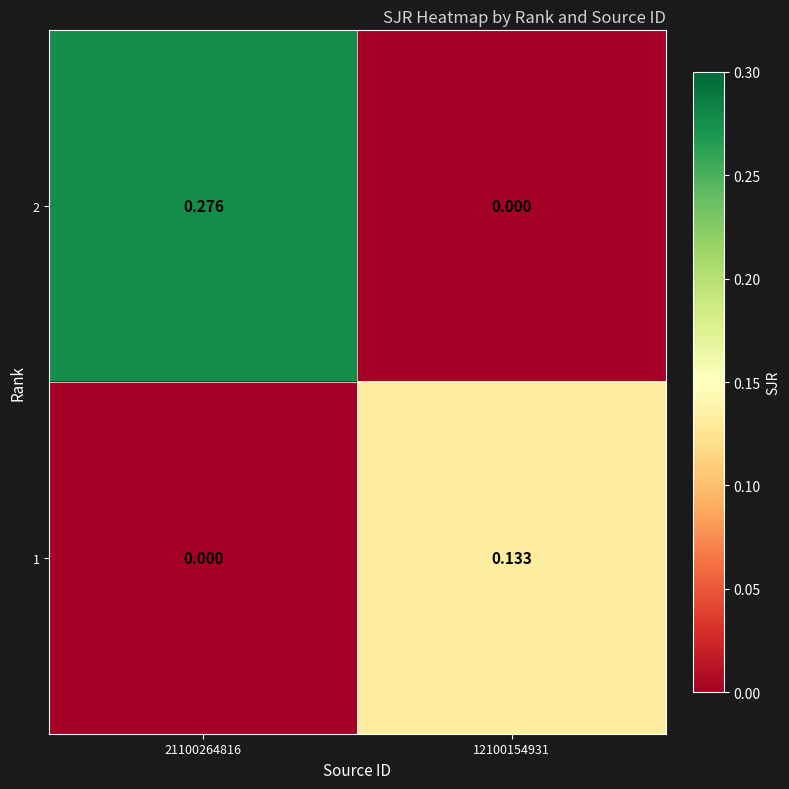

Is the value of 2 at 12100154931 greater than the value of 1 at 12100154931?

No